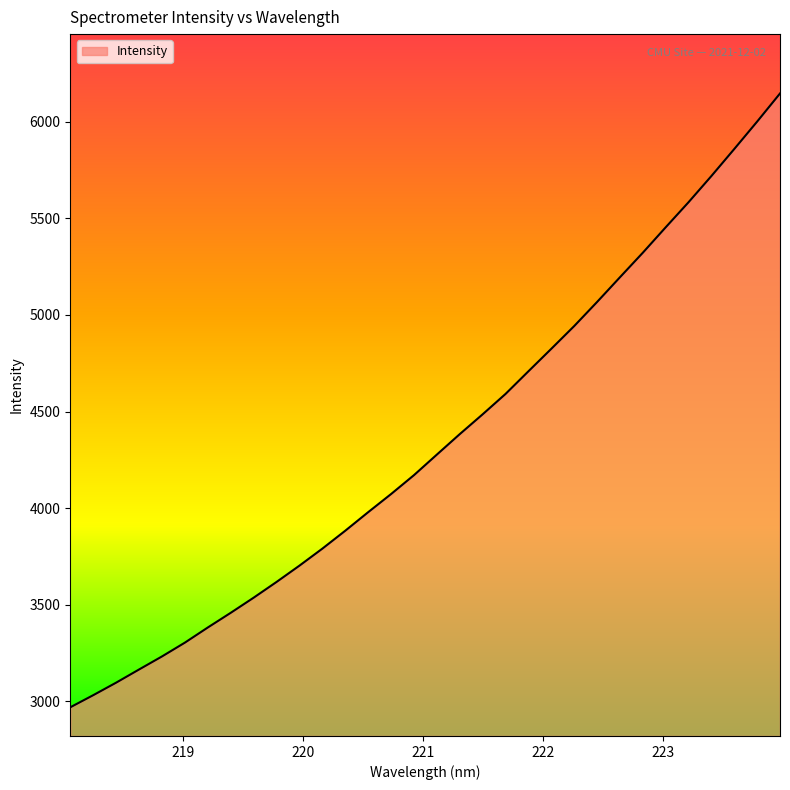

What is the smallest value displayed?

2969.0